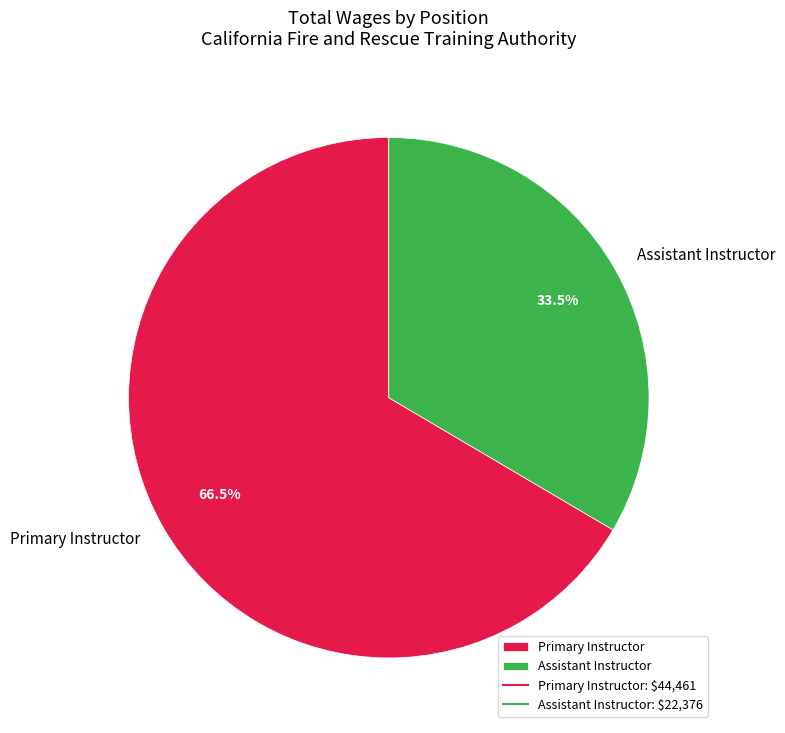

Does Assistant Instructor account for over 50% of the chart?

No